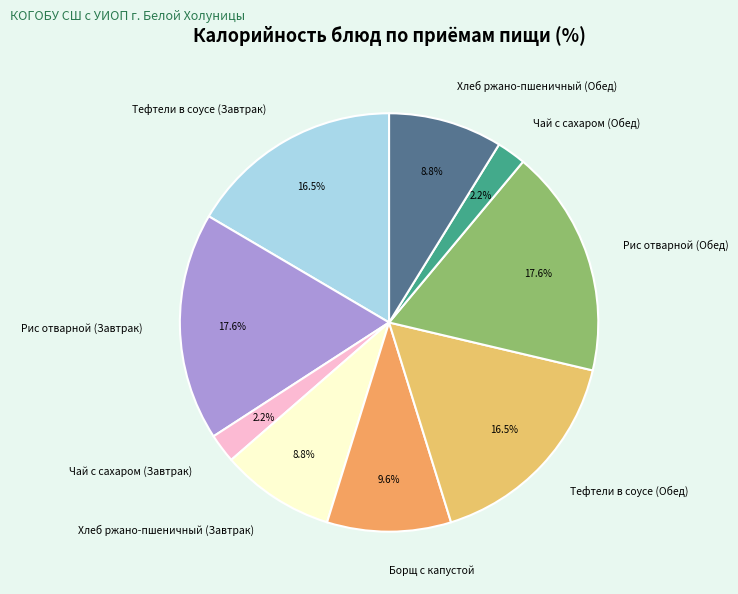

Does any single category account for the majority?

No